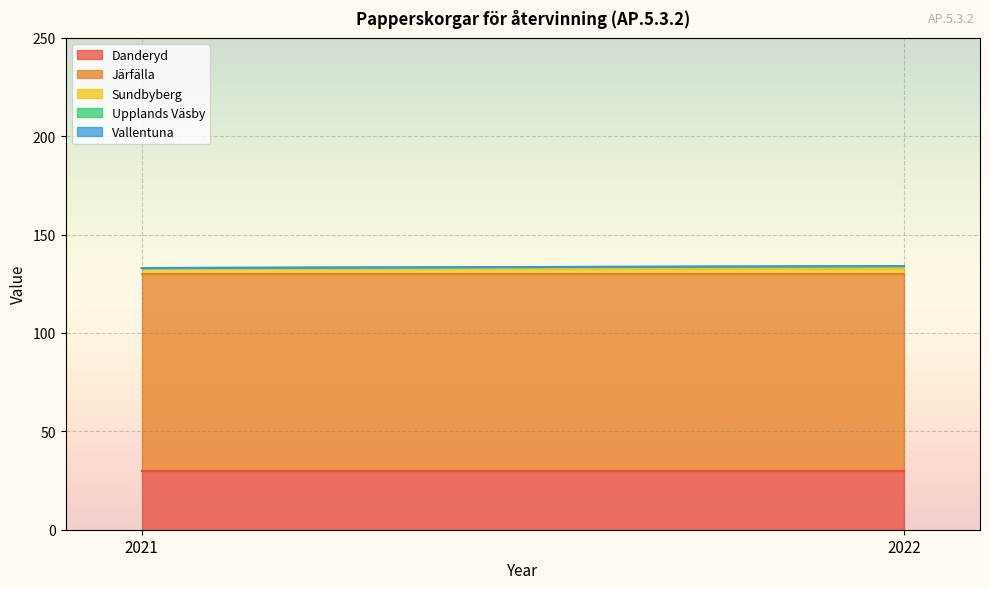

What is the average value of the Danderyd series?

30